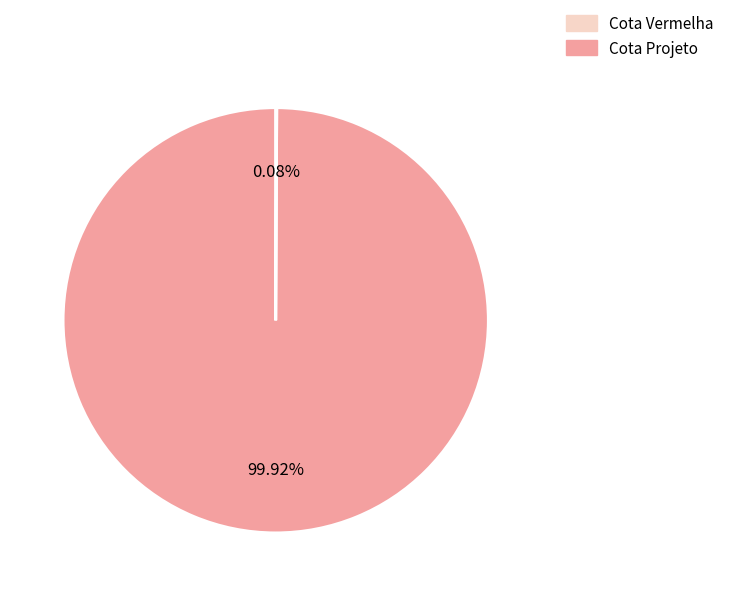

Is there a majority slice in this chart?

Yes